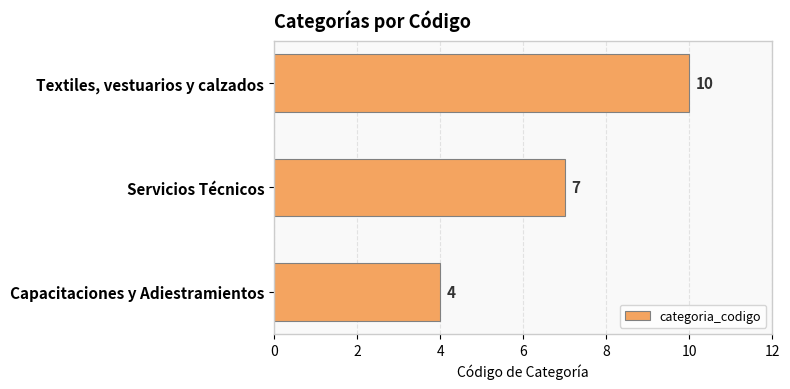

What is the sum of all values?

21